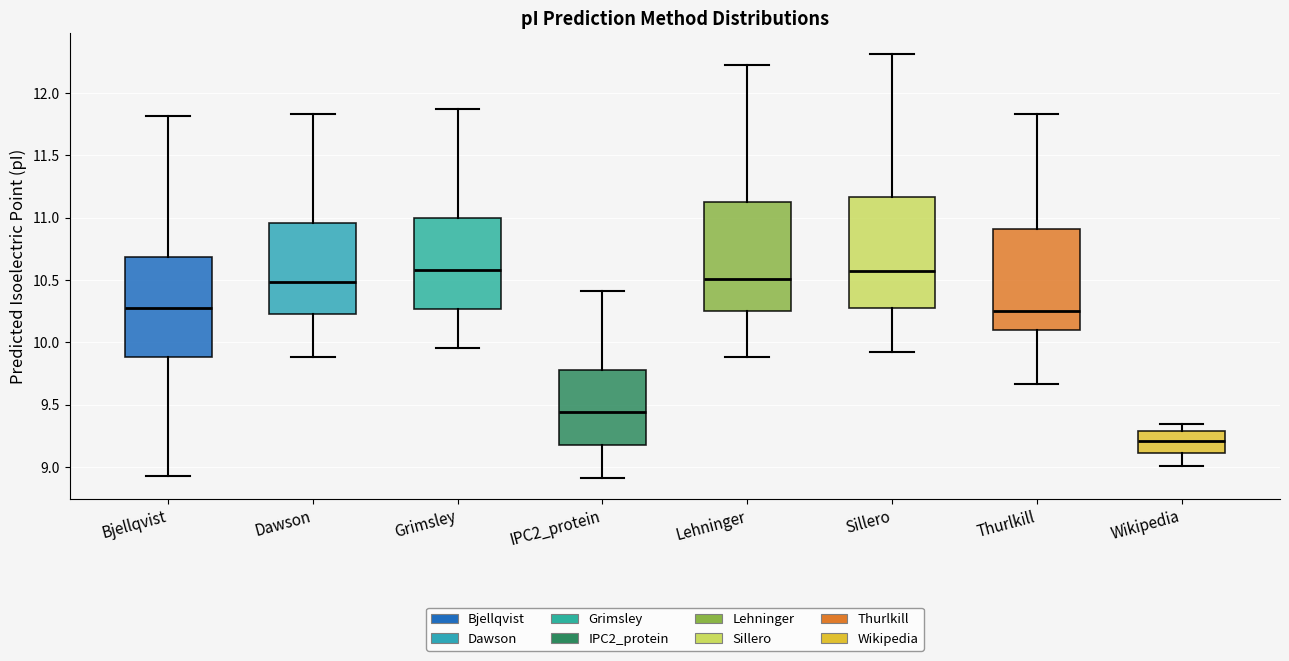

Which box's median line is the lowest?

Wikipedia